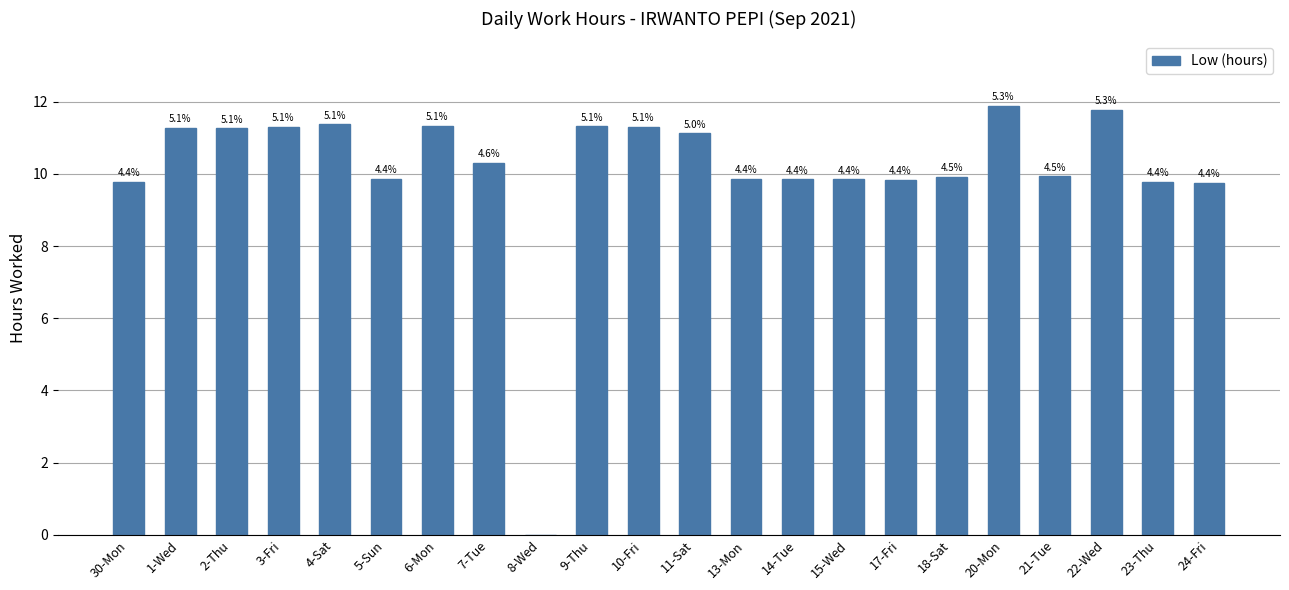

Are the bars horizontal?

No